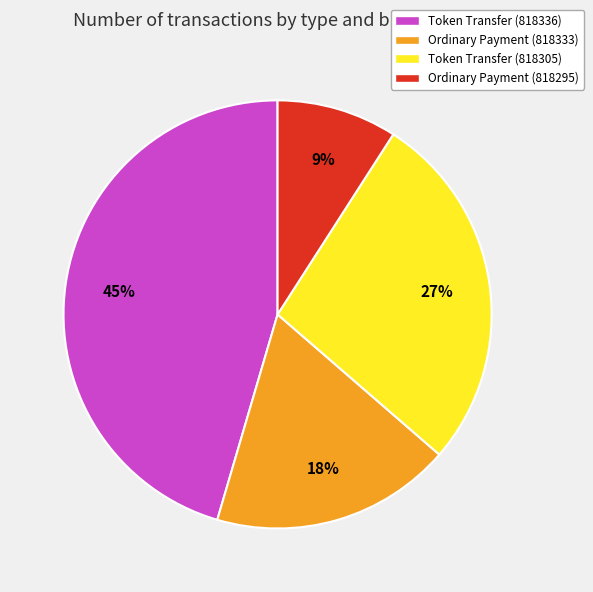

To the nearest percent, what portion does Ordinary Payment (818295) represent?

9%